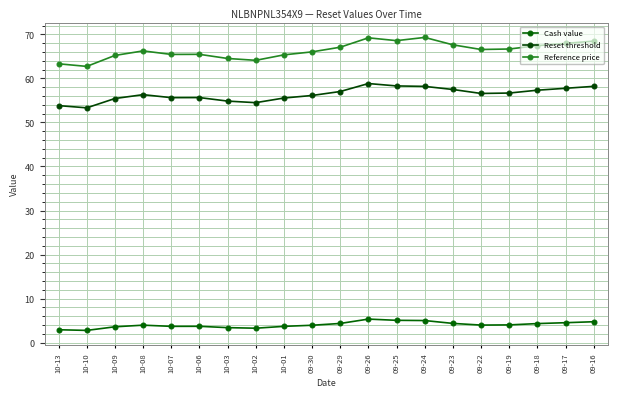

What is the label of the 8th point from the left?

10-02